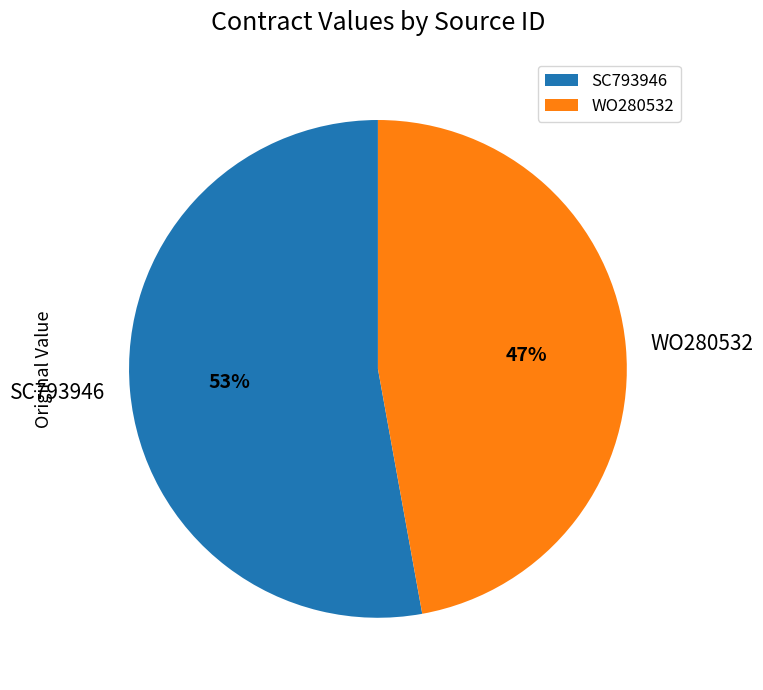

Between WO280532 and SC793946, which is larger?

SC793946